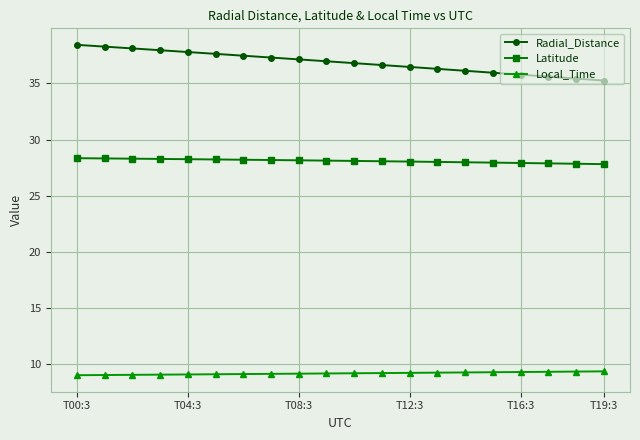

Which series has the largest total across all categories?

Radial_Distance